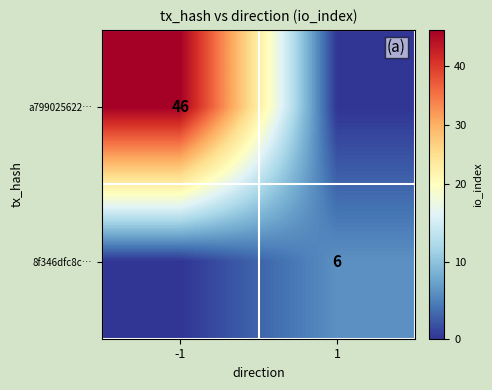

At how many categories does at least one series exceed 10?

1